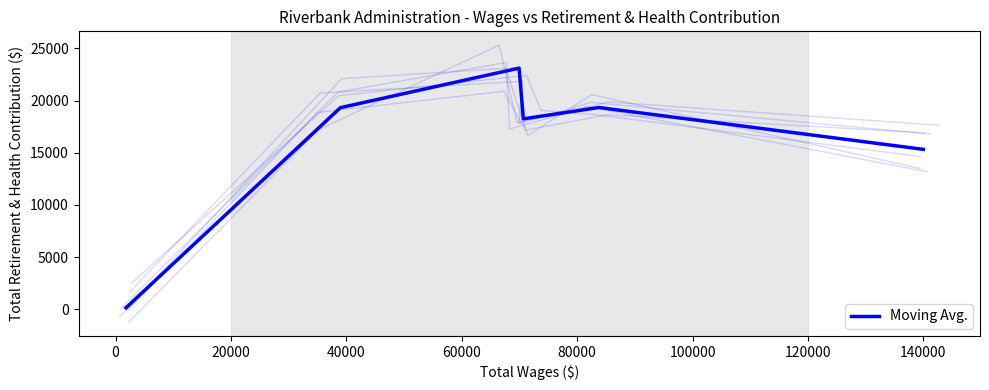

What is the minimum value shown in the chart?

140